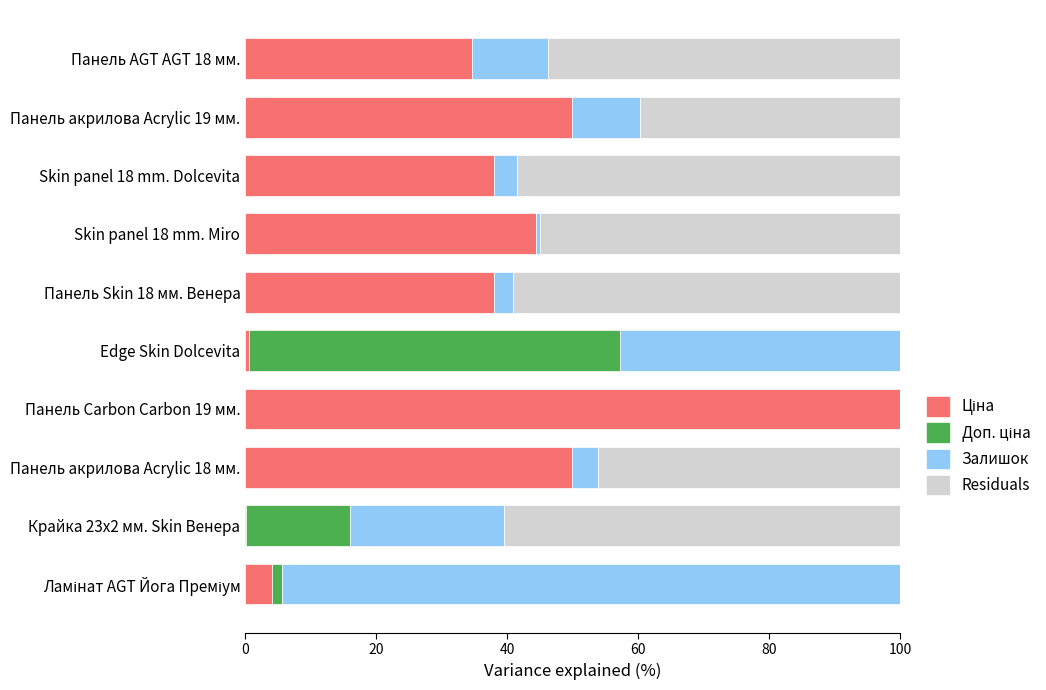

The value of Residuals at Skin panel 18 mm. Miro is 14.4. True or false?

False